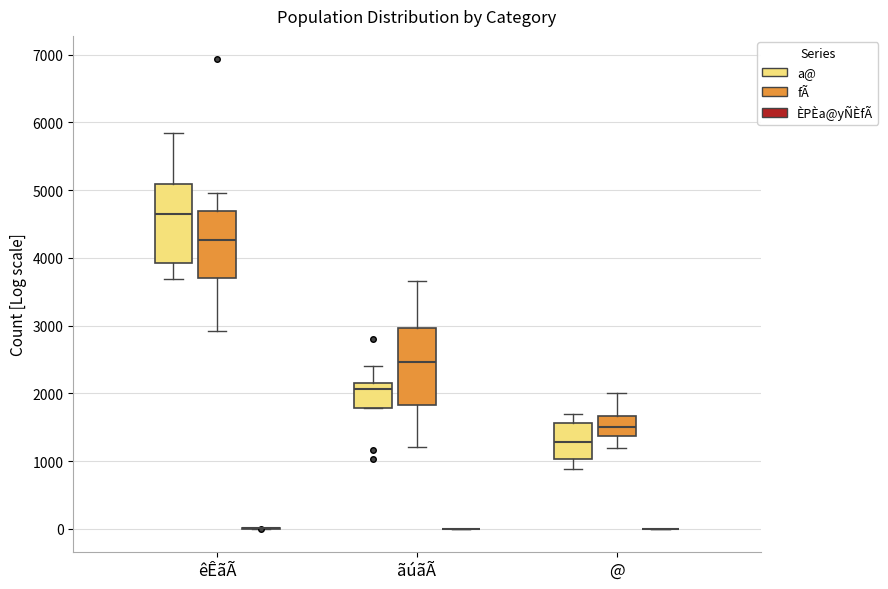

Reading left to right, transcribe this box plot: for each box, give where its median line is, the range the box spans, and where its two whiskers end, as read against the y-axis. The values are not printed on the chart, so give them approximately, as read against the axis.

êÊãÃ (a@): median 4600, box 3900 to 5100, whiskers 3700 to 5800
êÊãÃ (fÃ): median 4300, box 3700 to 4700, whiskers 2900 to 5000
êÊãÃ (ÈPÈa@yÑÈfÃ): box collapsed to a line at 0, whiskers 0 to 0
ãúãÃ (a@): median 2100, box 1800 to 2200, whiskers 1800 to 2400
ãúãÃ (fÃ): median 2500, box 1800 to 3000, whiskers 1200 to 3700
ãúãÃ (ÈPÈa@yÑÈfÃ): box collapsed to a line at 0, whiskers 0 to 0
@ (a@): median 1300, box 1000 to 1600, whiskers 900 to 1700
@ (fÃ): median 1500, box 1400 to 1700, whiskers 1200 to 2000
@ (ÈPÈa@yÑÈfÃ): box collapsed to a line at 0, whiskers 0 to 0